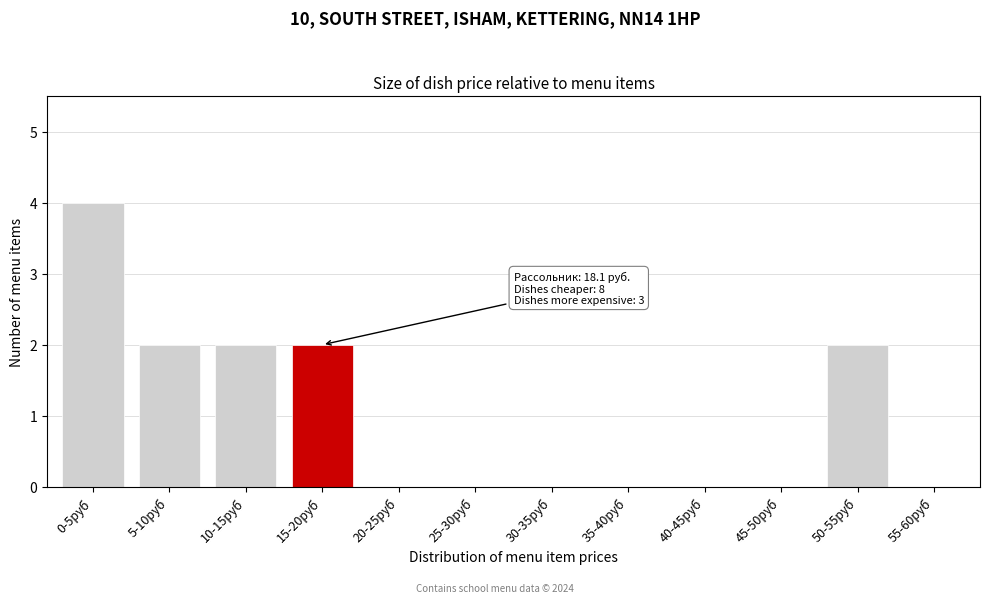

What is the maximum value shown in the chart?

4